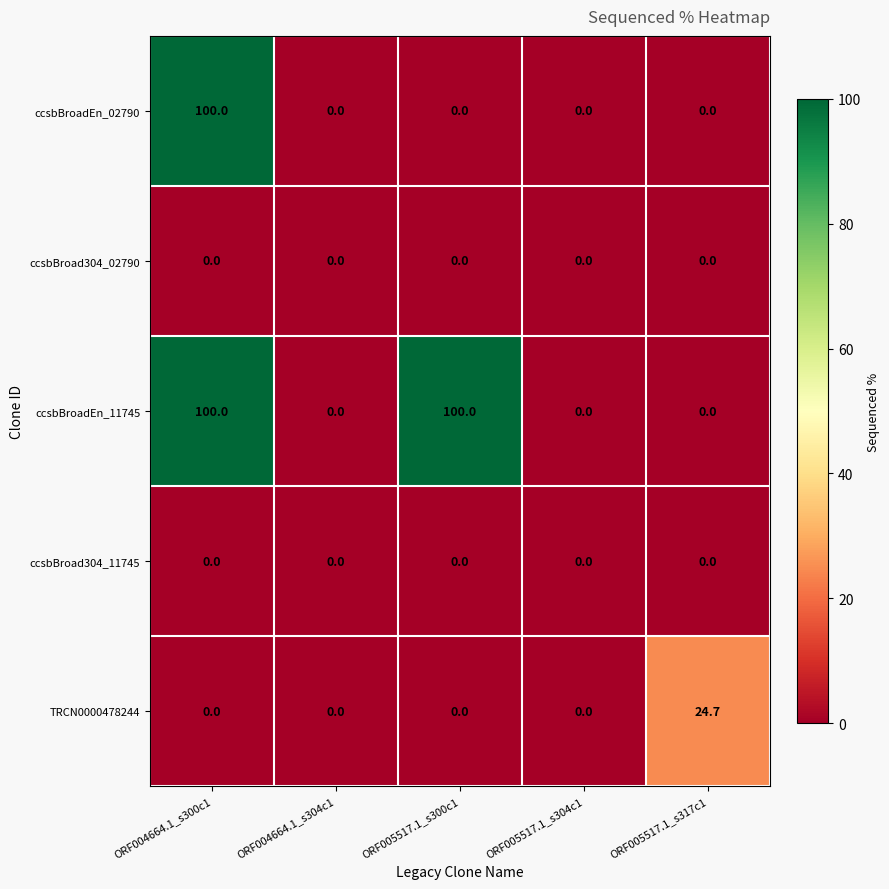

Reading left to right, extract all data points from this chart.

ccsbBroadEn_02790: ORF004664.1_s300c1=100.0	ORF004664.1_s304c1=0.0	ORF005517.1_s300c1=0.0	ORF005517.1_s304c1=0.0	ORF005517.1_s317c1=0.0
ccsbBroad304_02790: ORF004664.1_s300c1=0.0	ORF004664.1_s304c1=0.0	ORF005517.1_s300c1=0.0	ORF005517.1_s304c1=0.0	ORF005517.1_s317c1=0.0
ccsbBroadEn_11745: ORF004664.1_s300c1=100.0	ORF004664.1_s304c1=0.0	ORF005517.1_s300c1=100.0	ORF005517.1_s304c1=0.0	ORF005517.1_s317c1=0.0
ccsbBroad304_11745: ORF004664.1_s300c1=0.0	ORF004664.1_s304c1=0.0	ORF005517.1_s300c1=0.0	ORF005517.1_s304c1=0.0	ORF005517.1_s317c1=0.0
TRCN0000478244: ORF004664.1_s300c1=0.0	ORF004664.1_s304c1=0.0	ORF005517.1_s300c1=0.0	ORF005517.1_s304c1=0.0	ORF005517.1_s317c1=24.7